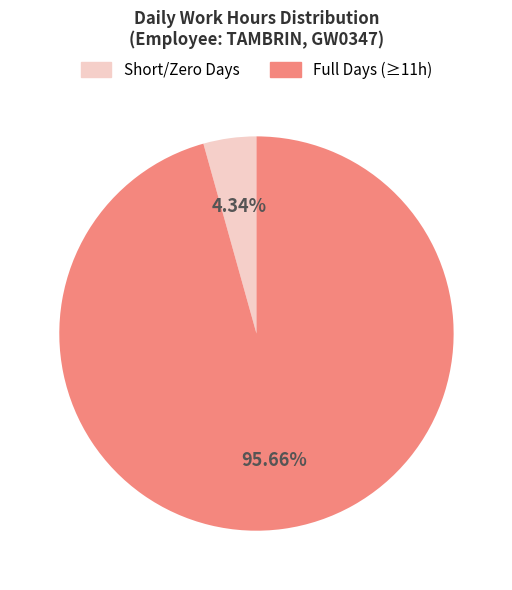

Which slice is the largest?

Full Days (≥11h)